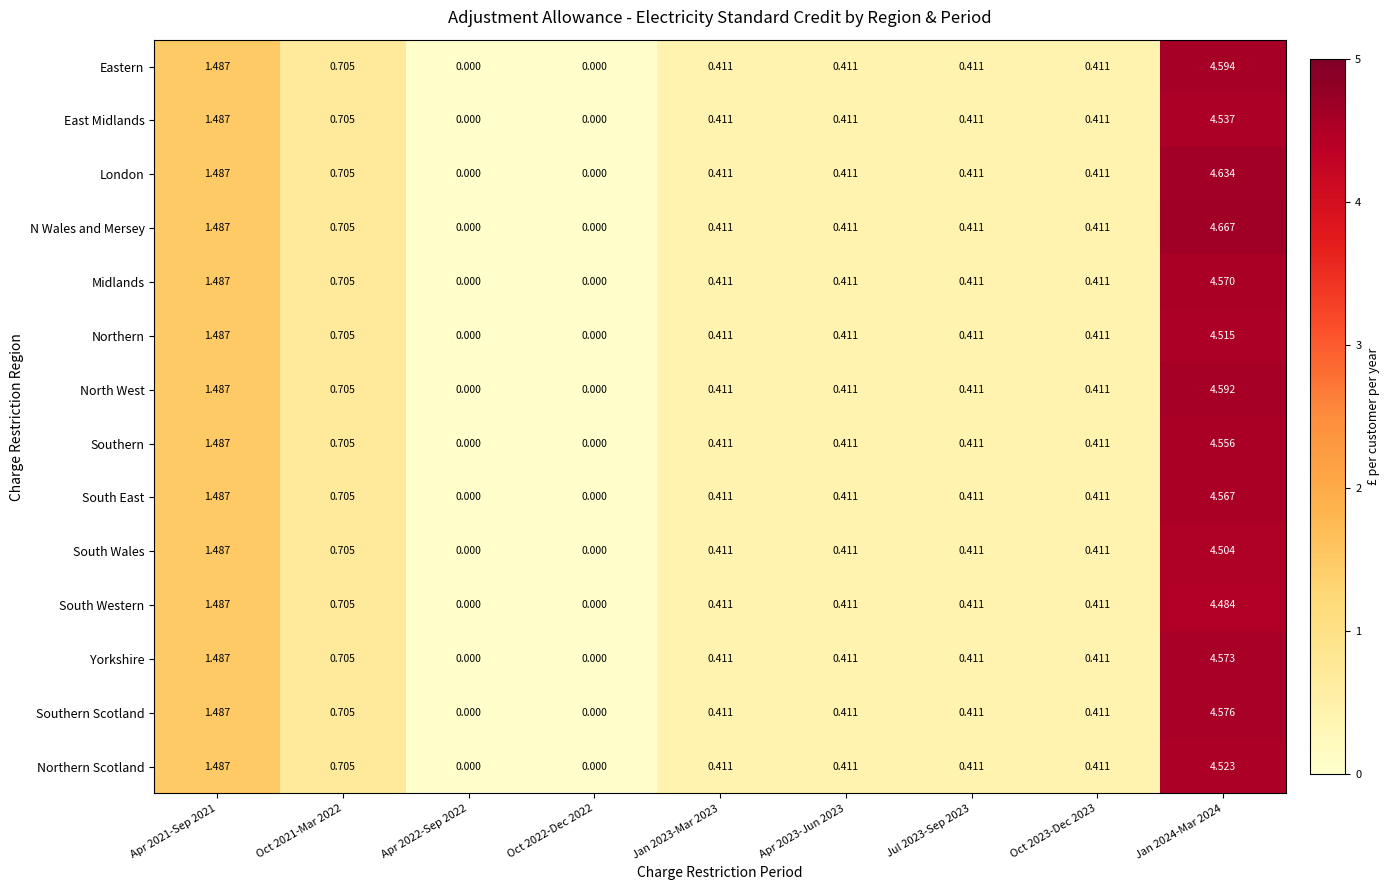

Which series changed the most between Oct 2023-Dec 2023 and Jan 2024-Mar 2024?

N Wales and Mersey